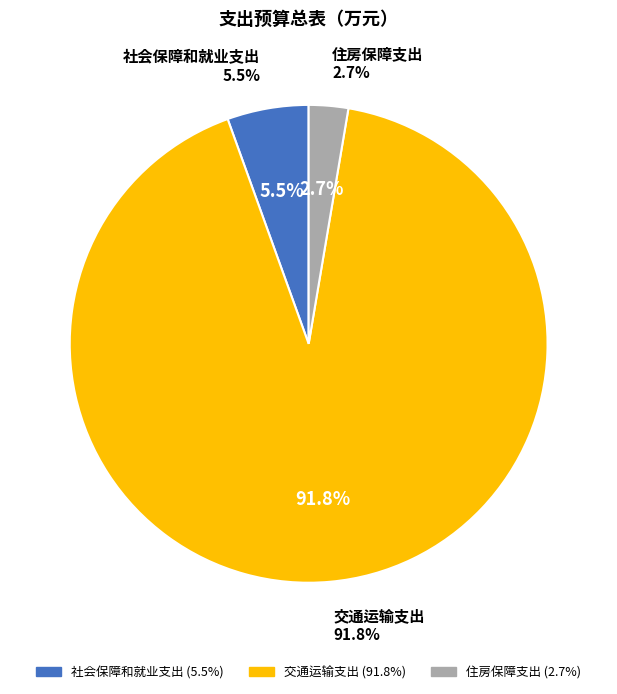

Is the sum of 住房保障支出 and 社会保障和就业支出 greater than half?

No